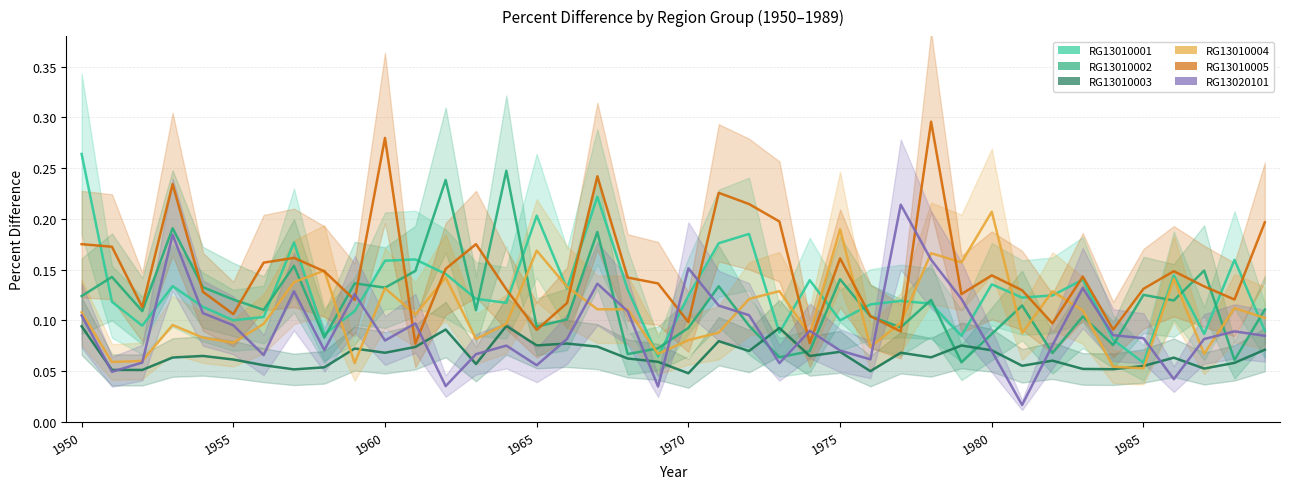

At how many categories does at least one series exceed 0?

40